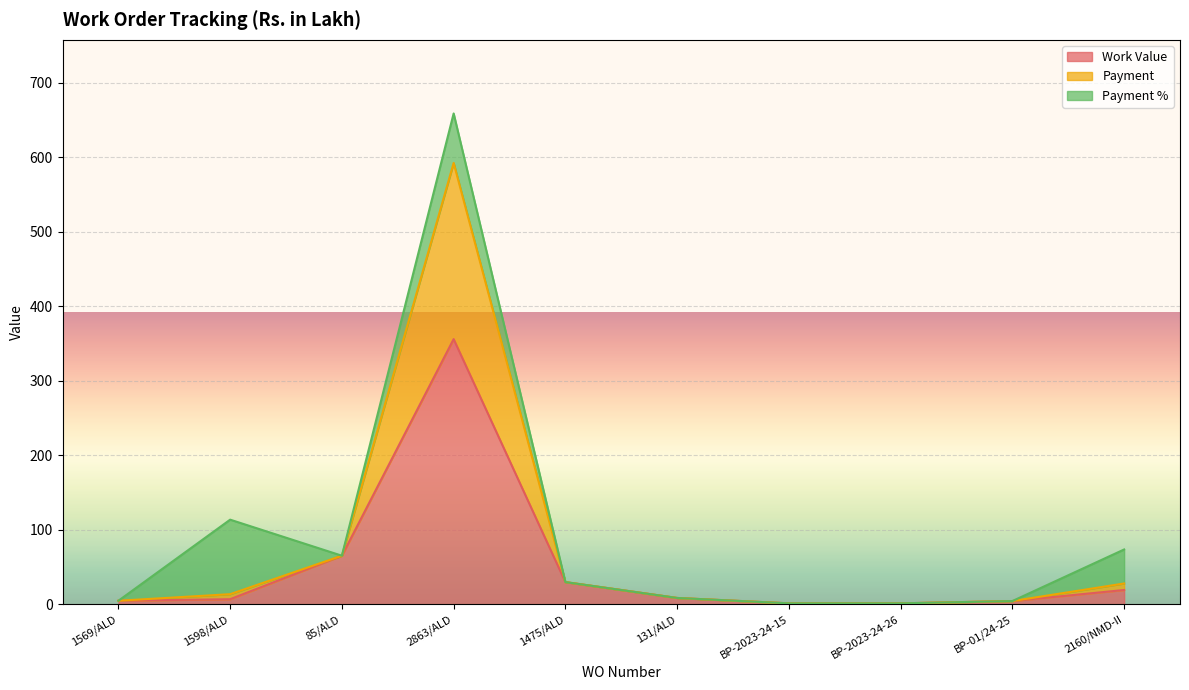

What is the label of the 6th point from the left?

131/ALD